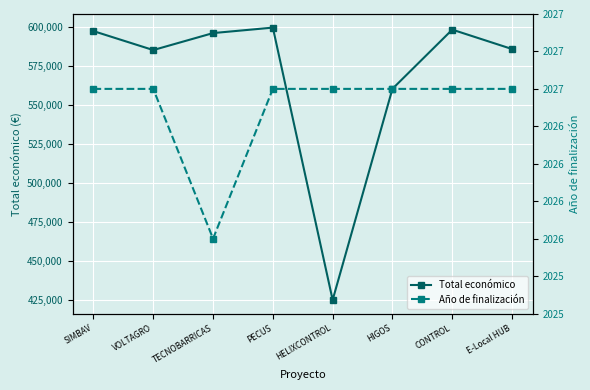

True or false: Año de finalización and Total económico cross at least once.

False